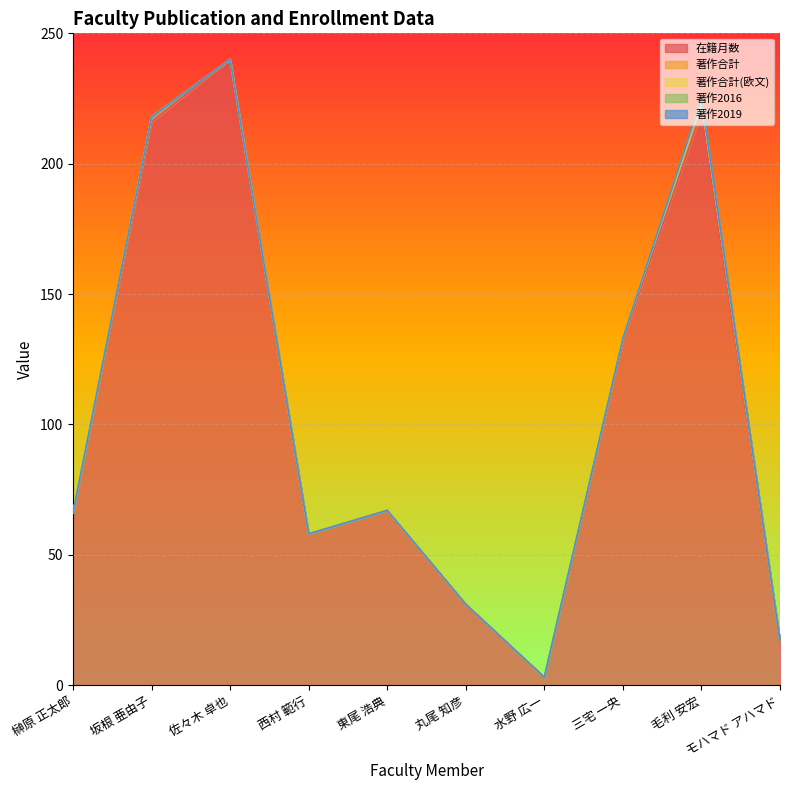

What are all the series names shown in the legend?

在籍月数, 著作合計, 著作合計(欧文), 著作2016, 著作2019